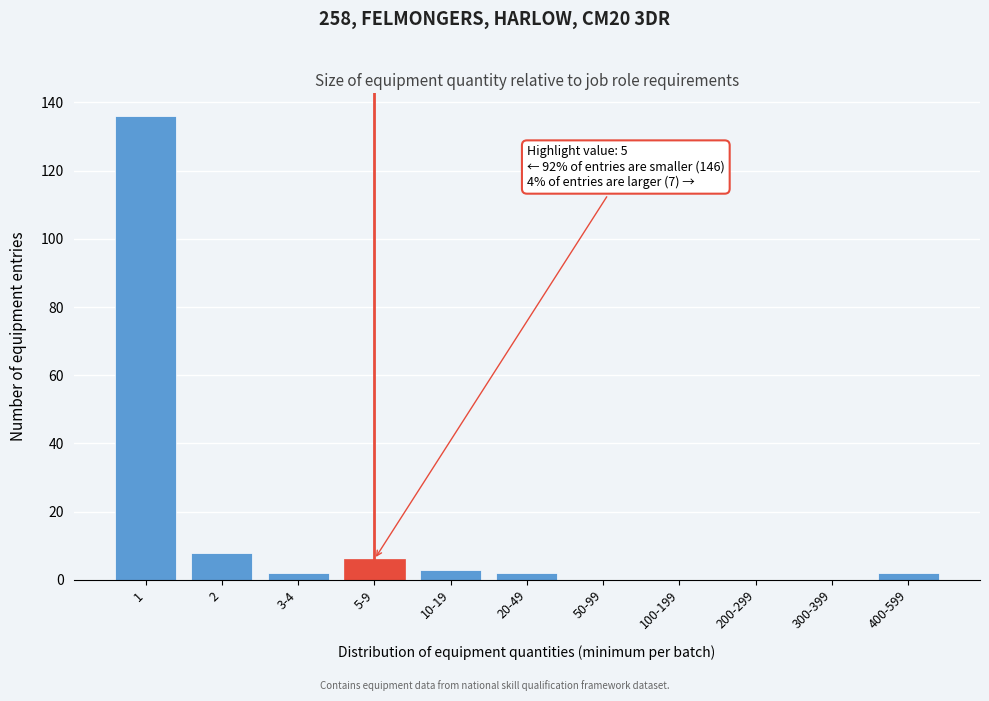

Reading left to right, list all the values displayed in this chart.

1=136	2=8	3-4=2	5-9=6	10-19=3	20-49=2	50-99=0	100-199=0	200-299=0	300-399=0	400-599=2